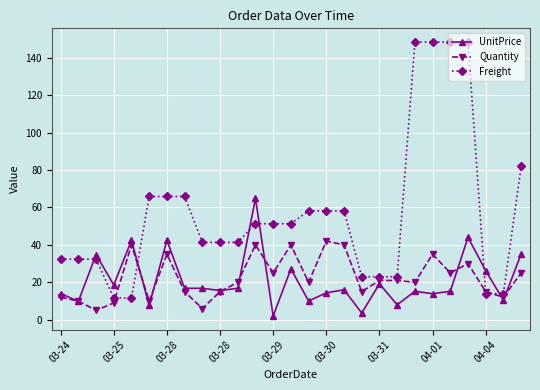

Rank the series by their maximum value, from highest to lowest.

Freight, UnitPrice, Quantity